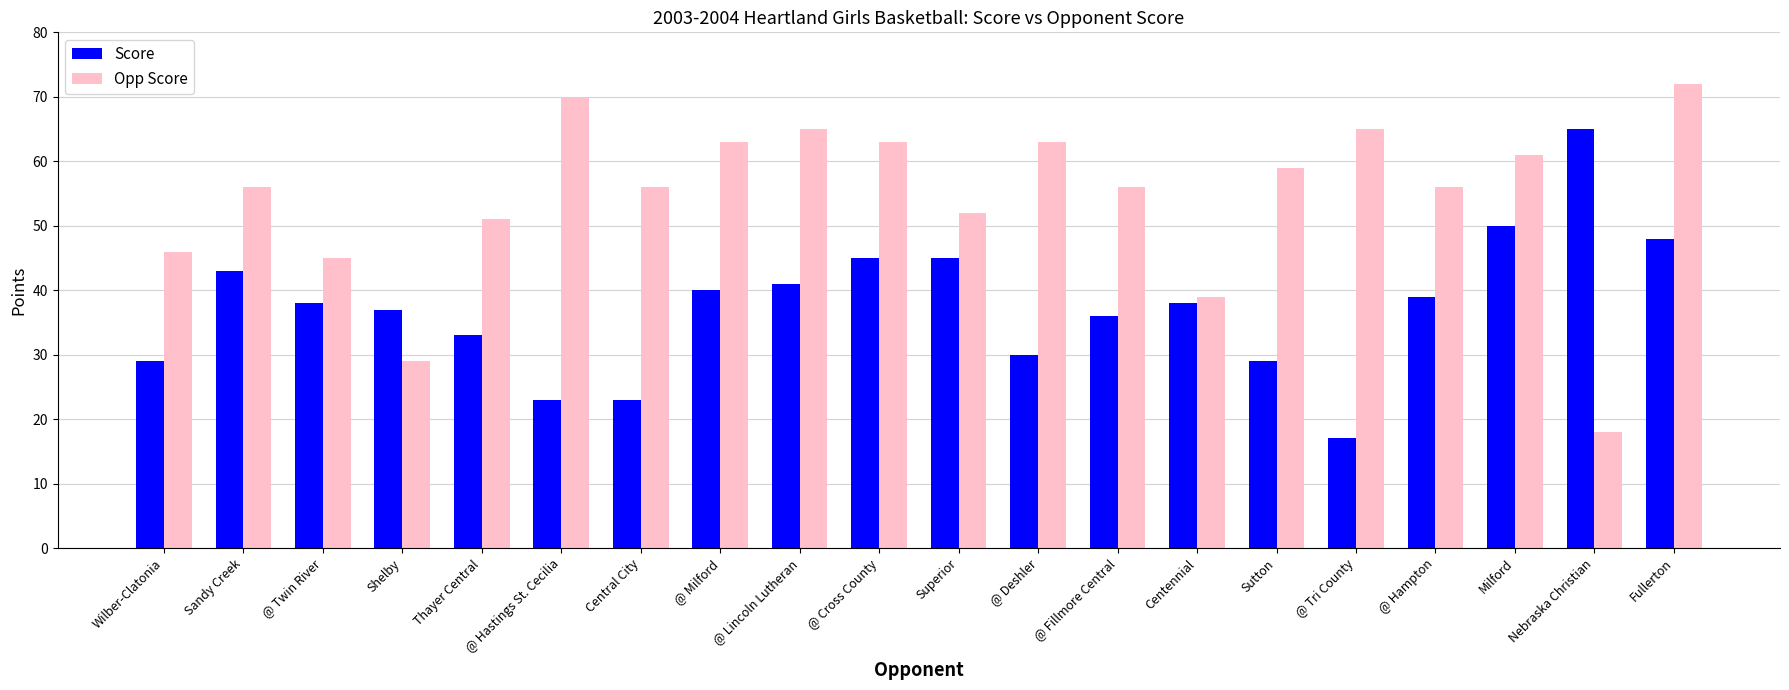

What is the average value of the Score series?

37